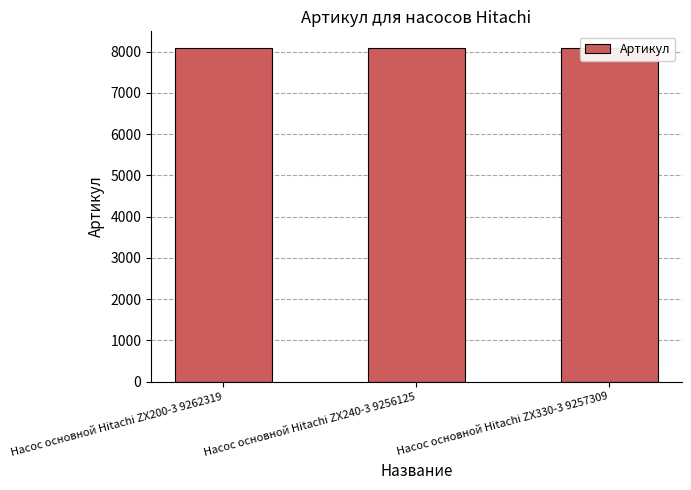

What is the greatest value displayed?

8085